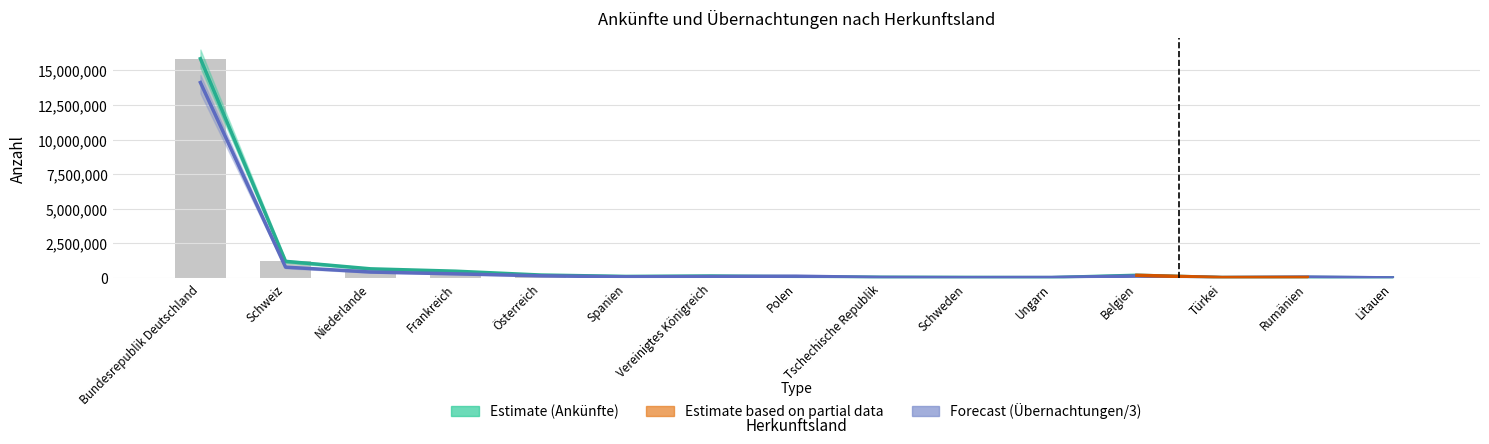

Between Spanien and Ungarn, which series saw the biggest shift?

Ankünfte (Anzahl)